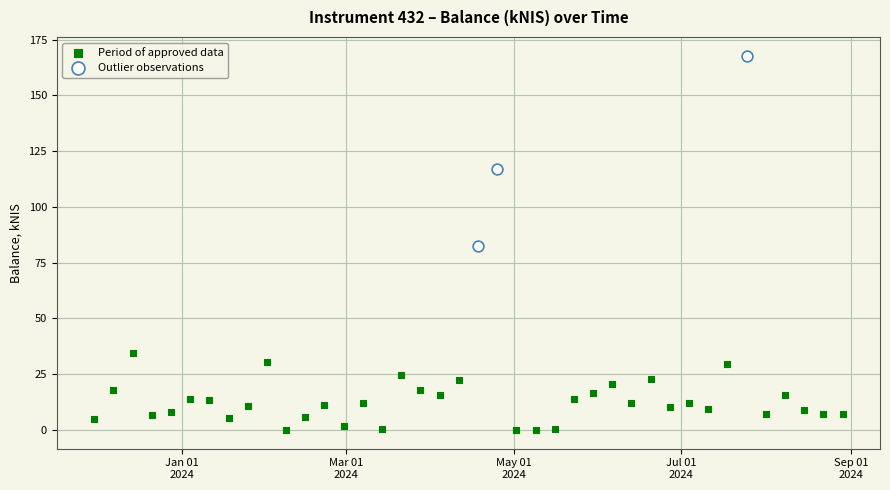

Which series reaches the minimum Y coordinate?

Period of approved data